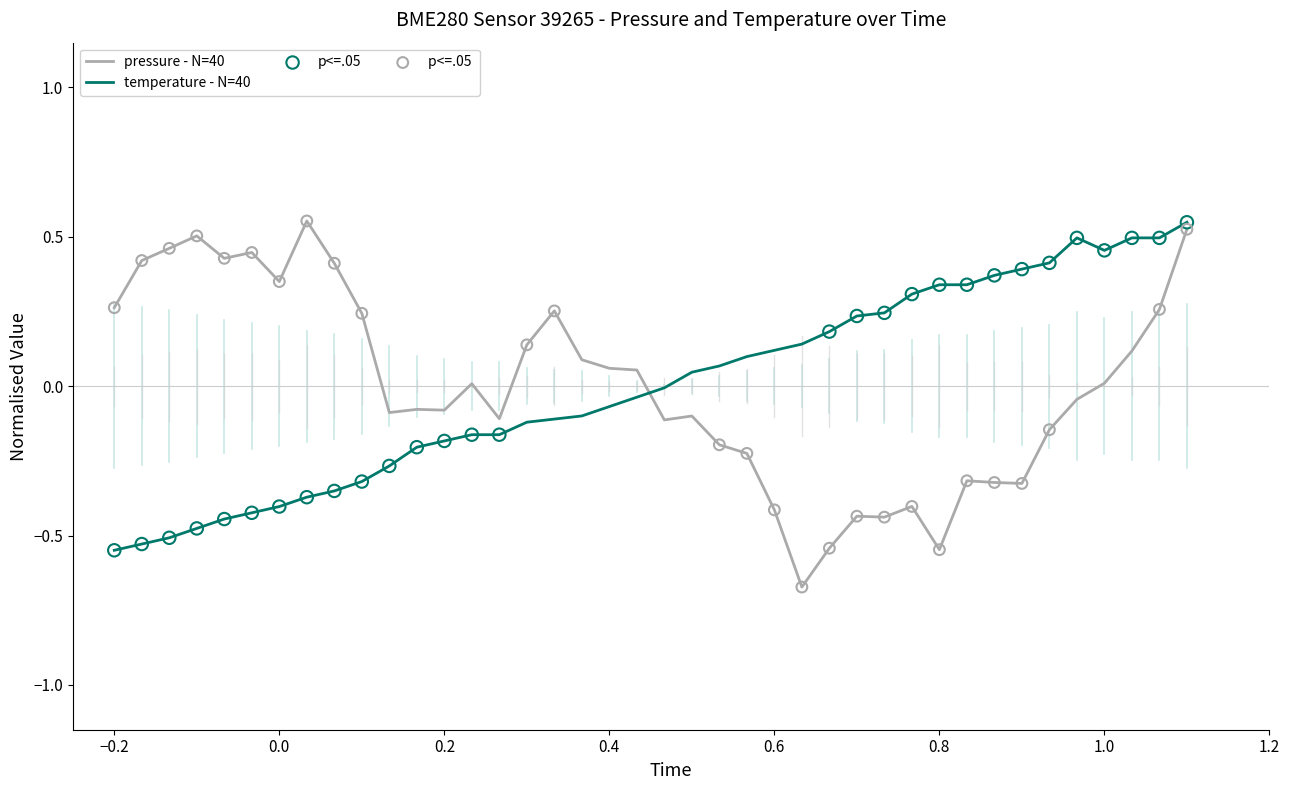

True or false: temperature - N=40 and pressure - N=40 intersect in this chart.

True